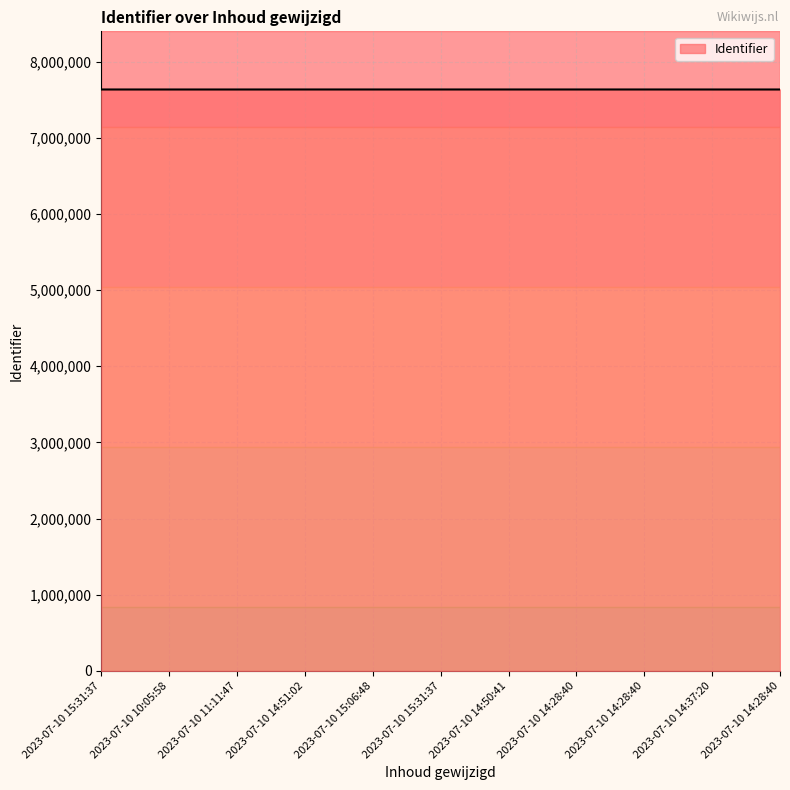

What is the label of the 4th point from the right?

2023-07-10 14:28:40